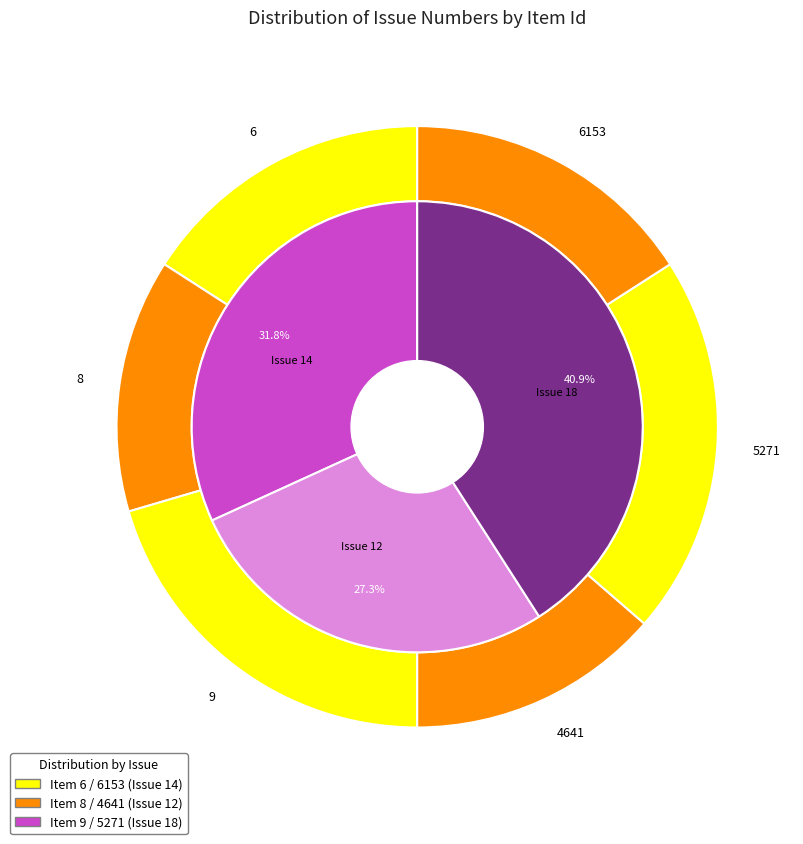

To the nearest percent, what is the average slice percentage?

17%